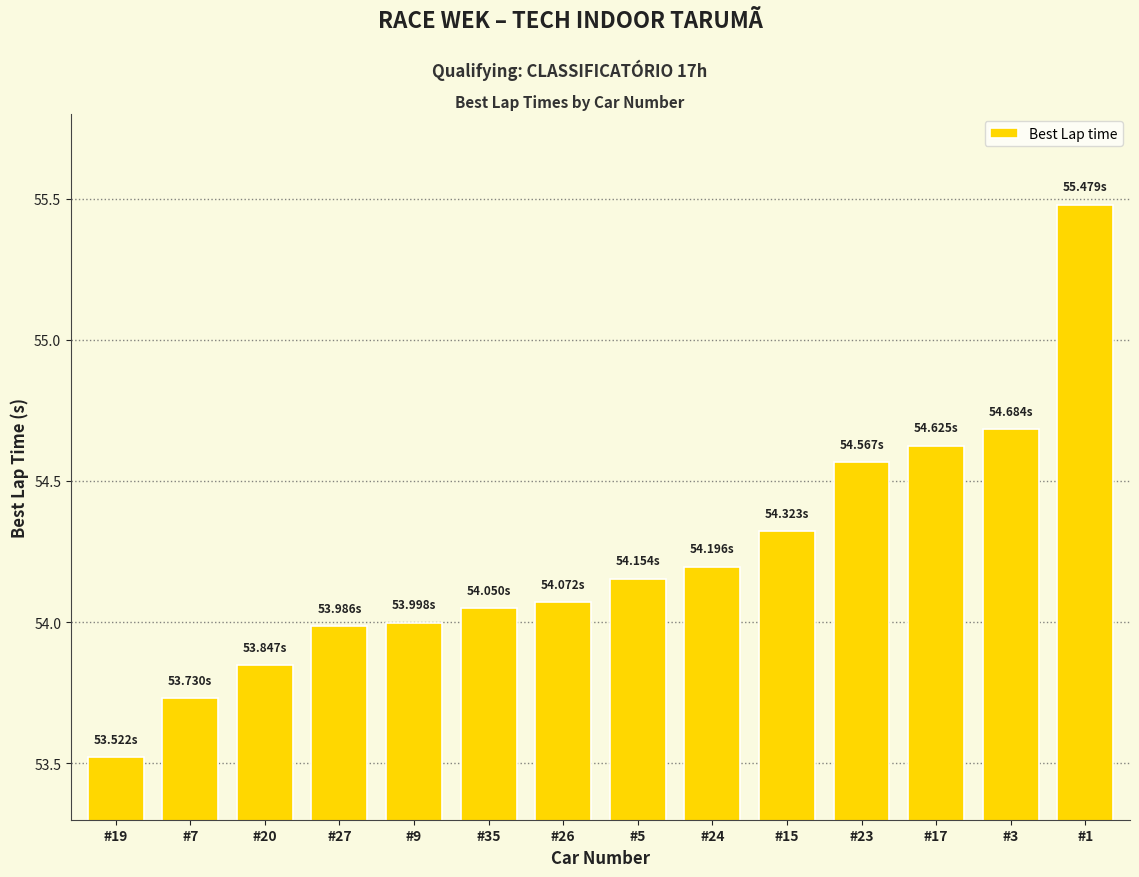

What is the sum of the values at #27 and #19?

107.5